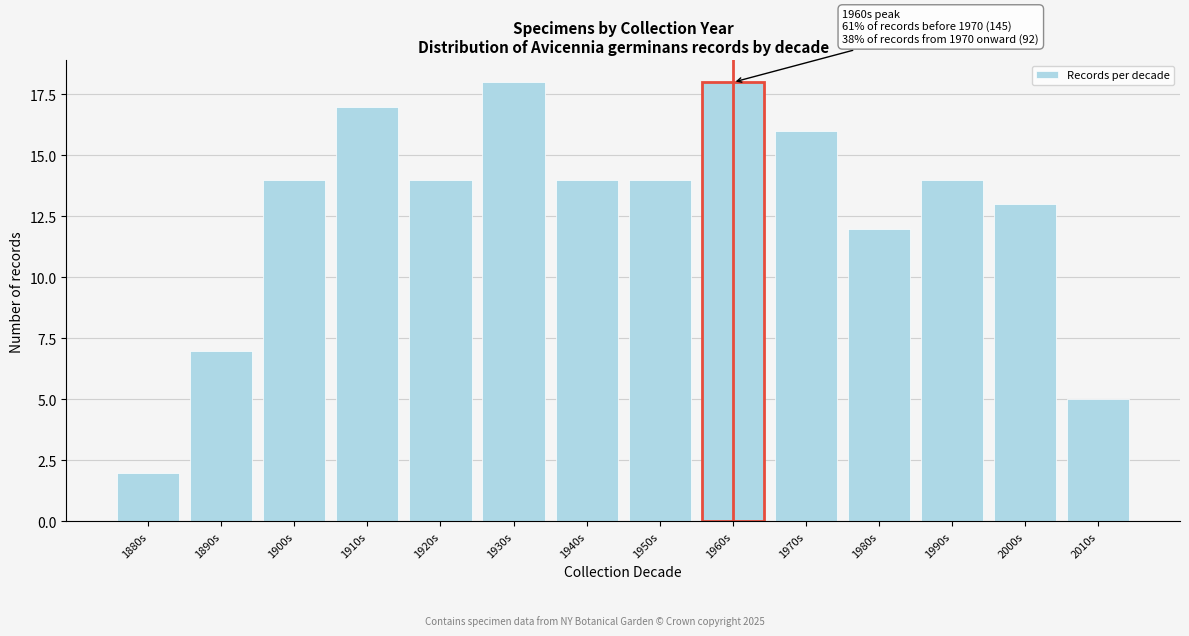

Reading left to right, what are all the values shown in this chart?

2	7	14	17	14	18	14	14	18	16	12	14	13	5